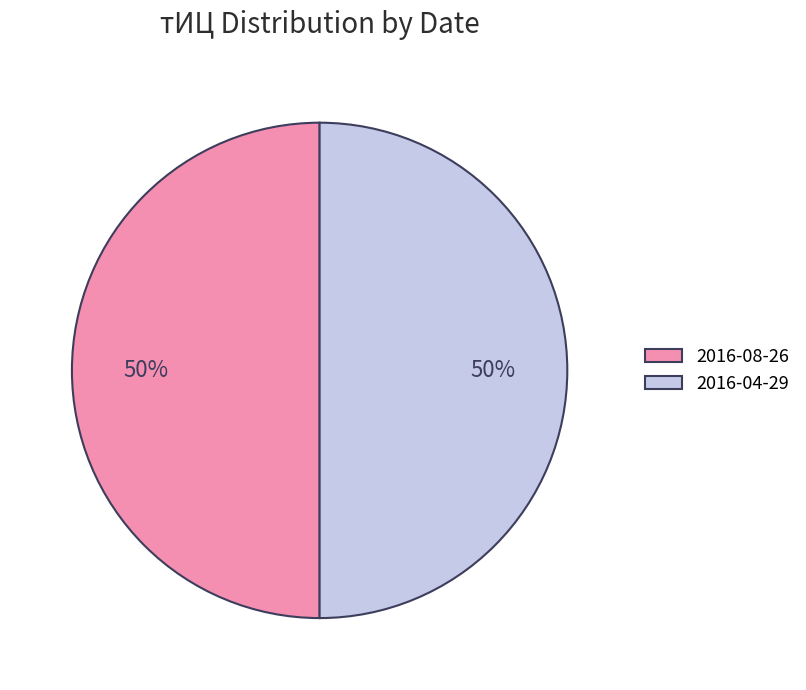

Is it true that 2016-08-26 is 56% of the pie?

False